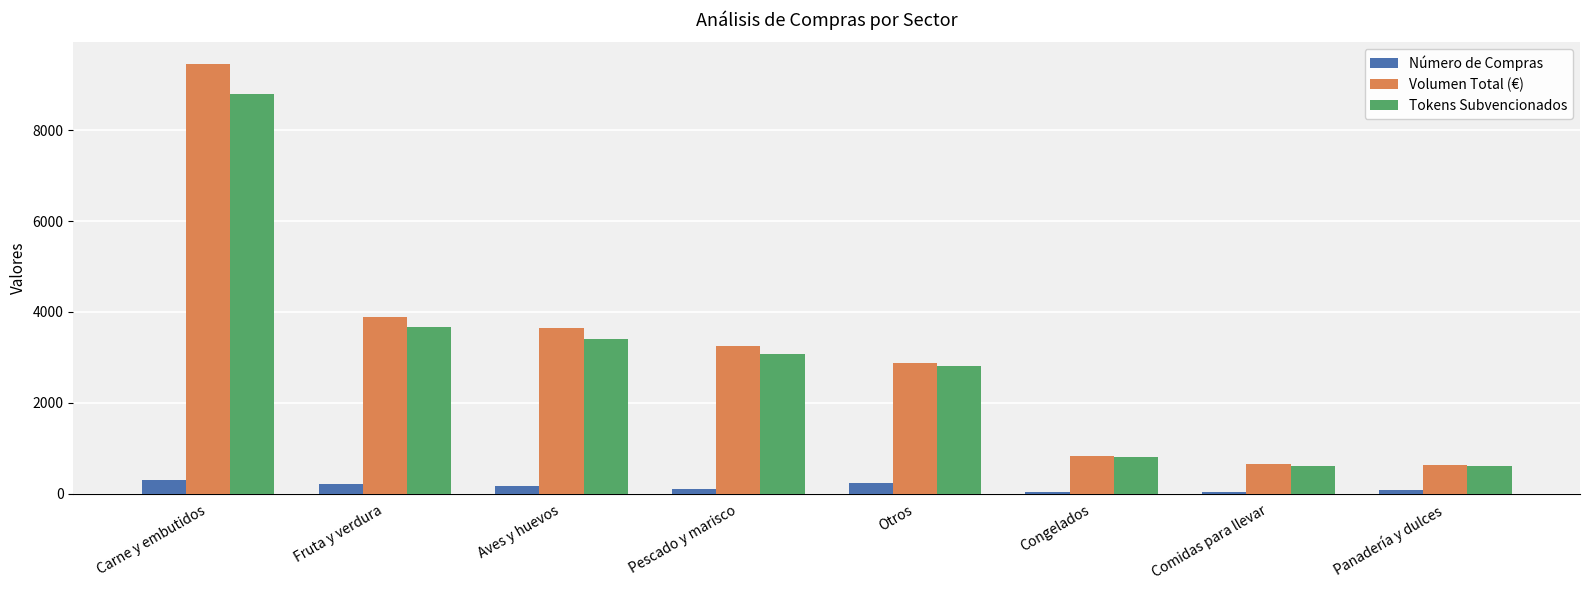

How many groups of bars are there?

8